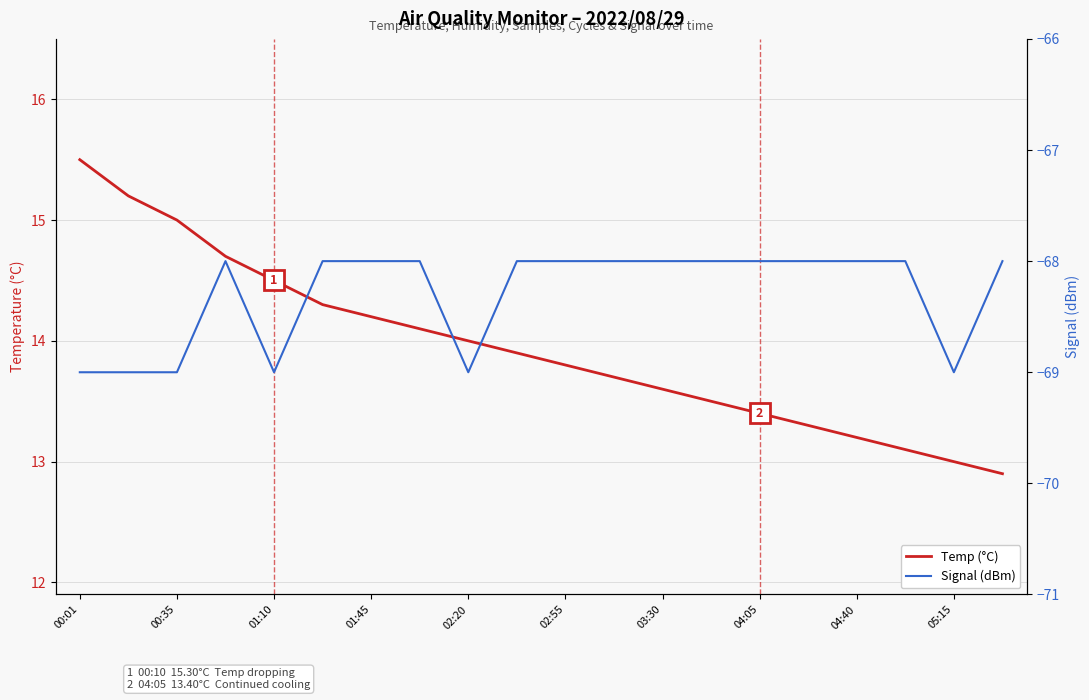

Does the chart have visible grid lines?

Yes